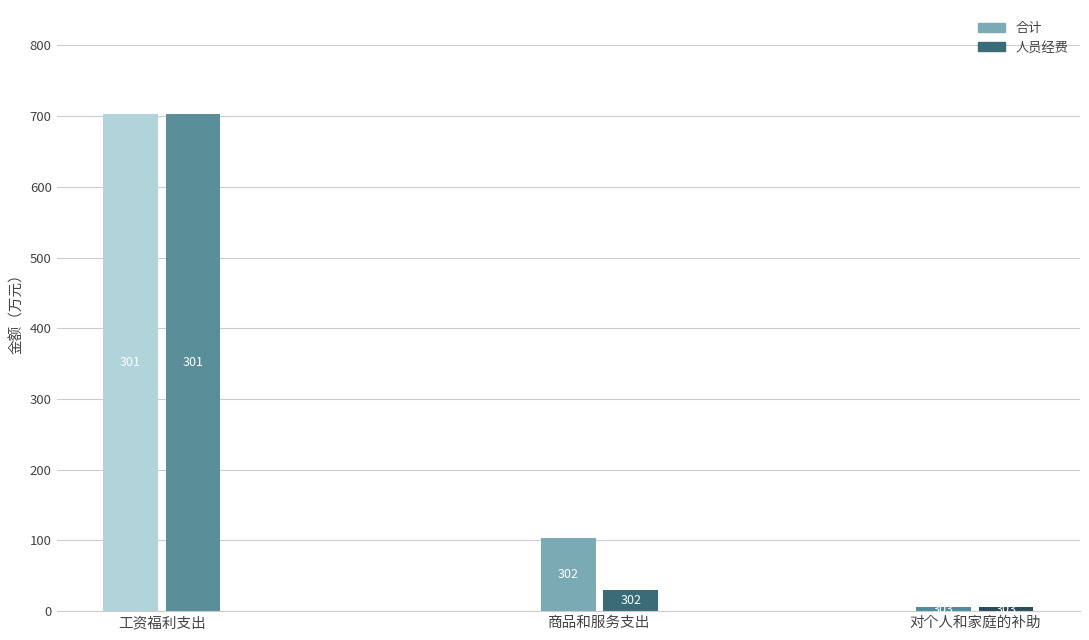

What is the smallest value displayed?

5.7